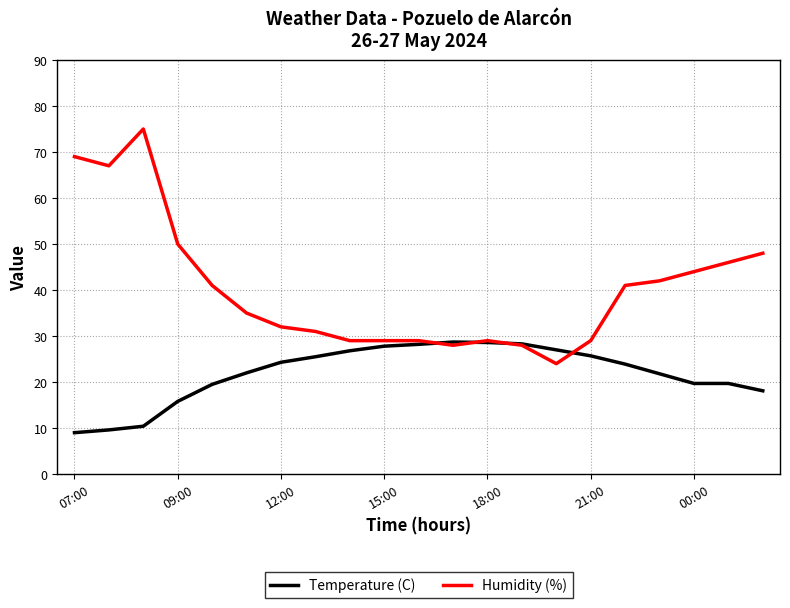

How many lines are shown in the chart?

2